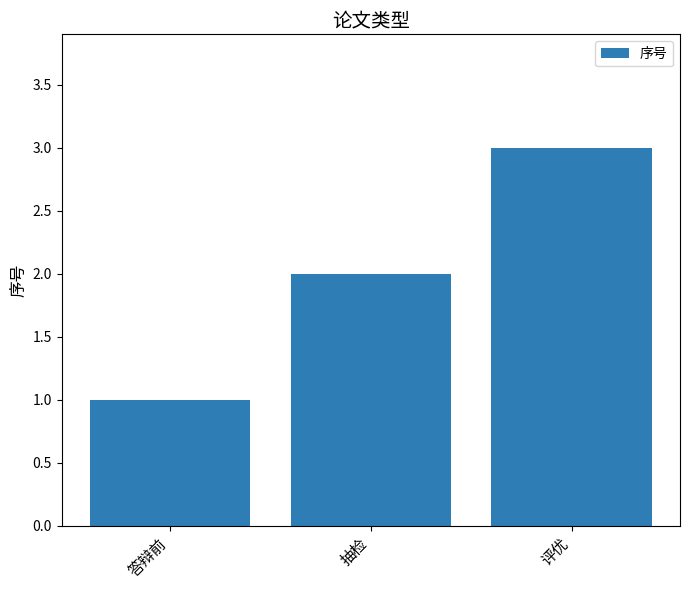

List the labels in order of value, smallest first.

答辩前, 抽检, 评优